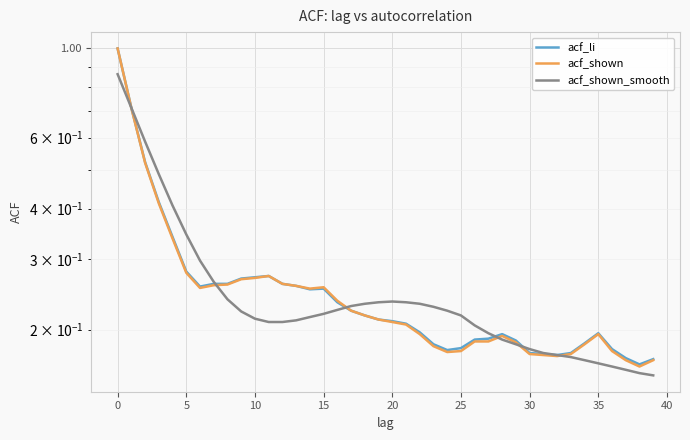

True or false: acf_li and acf_shown cross at least once.

False